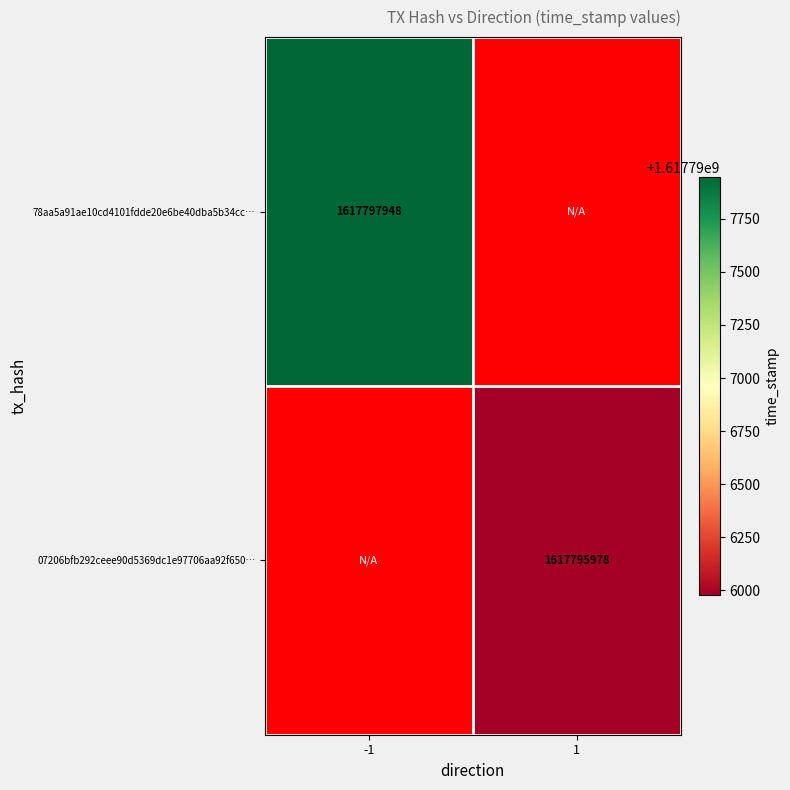

The 07206bfb292ceee90d5369dc1e97706aa92f650… series shows 1617795978 at 1. True or false?

True